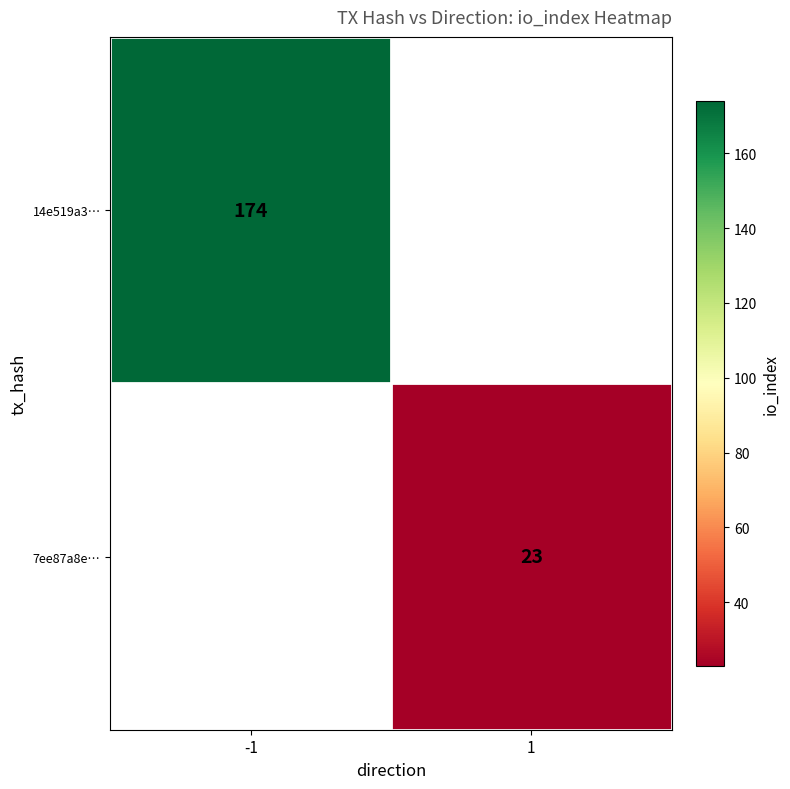

The 14e519a3… series shows 174 at -1. True or false?

True